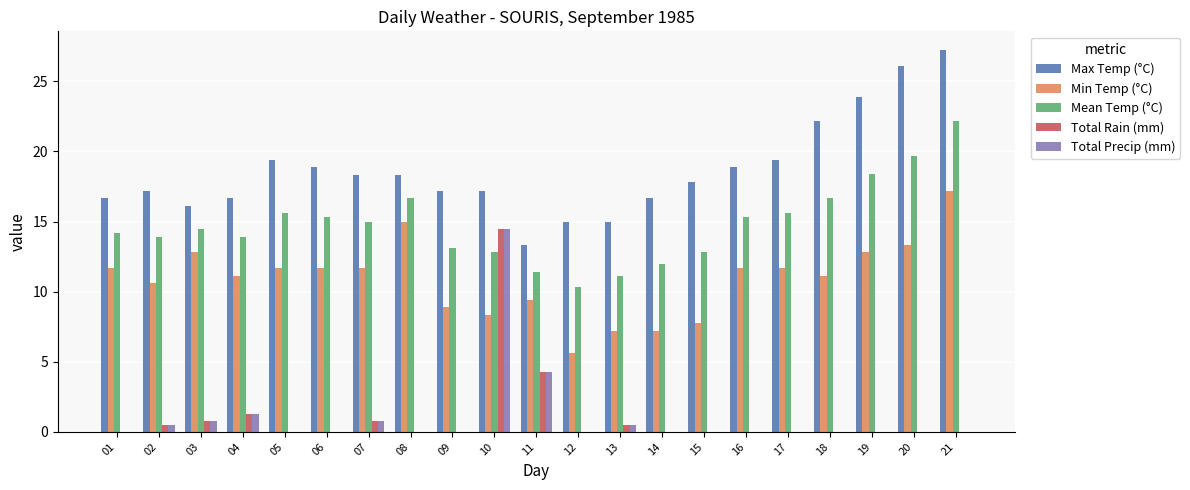

The Total Precip (mm) series shows 0.0 at 16. True or false?

True